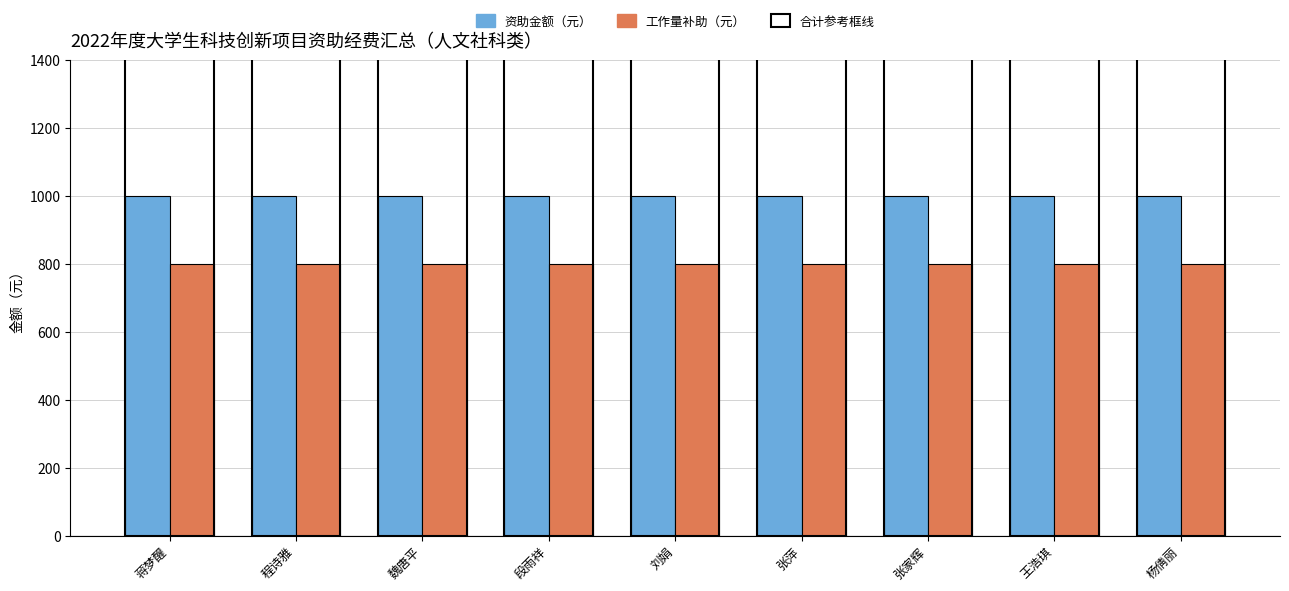

Is the value of 工作量补助（元） at 段雨祥 greater than the value of 资助金额（元） at 张萍?

No